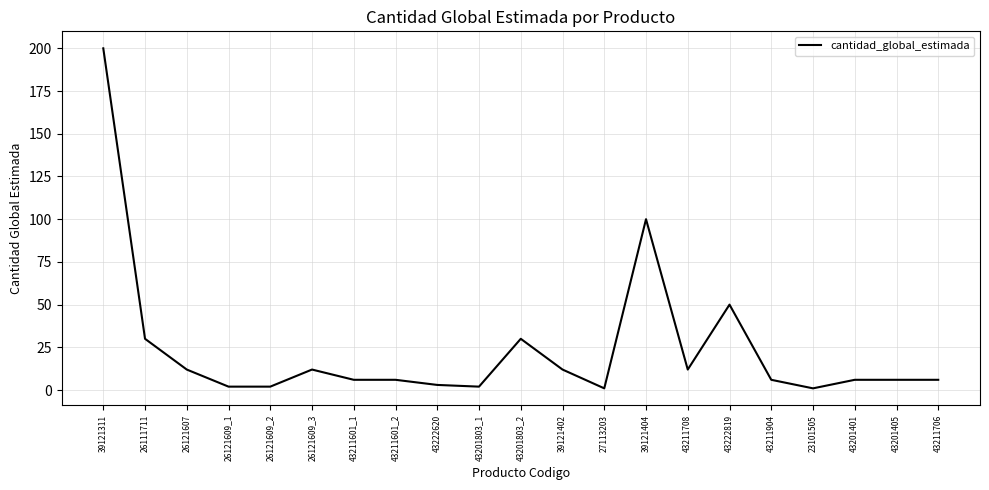

What is the difference between the second highest and second lowest values?

99